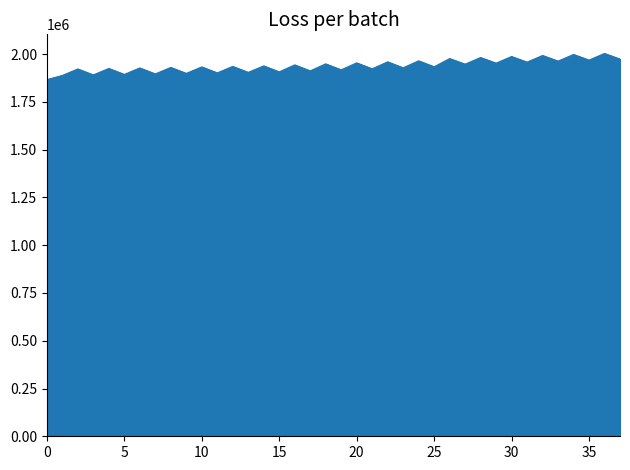

What is the minimum value shown in the chart?

1866573